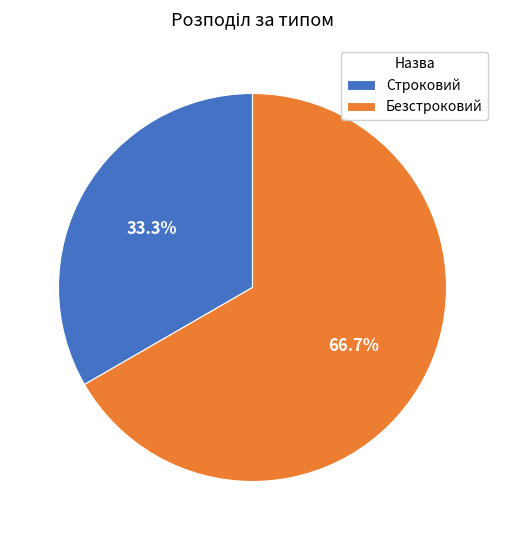

The Безстроковий slice represents 67% of the pie. True or false?

True